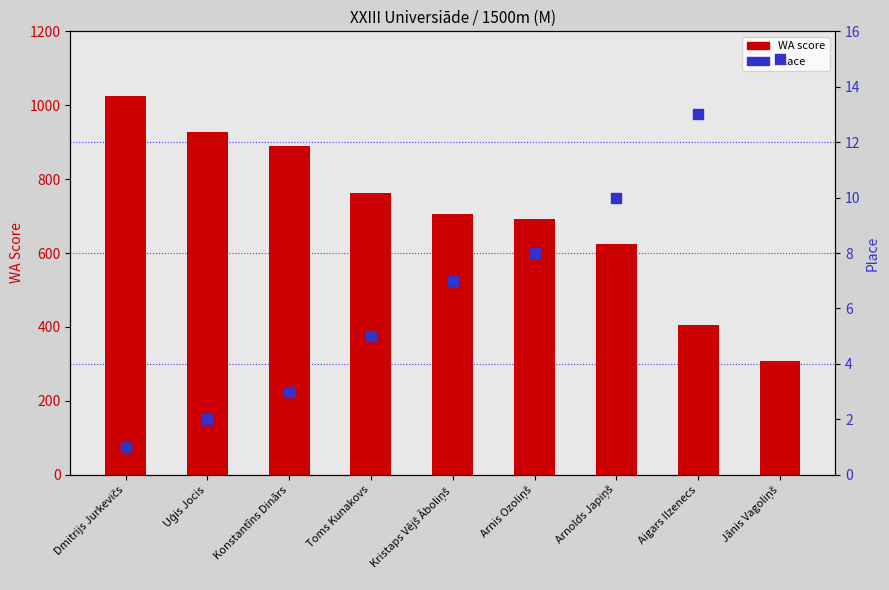

At how many categories does at least one series exceed 450?

7